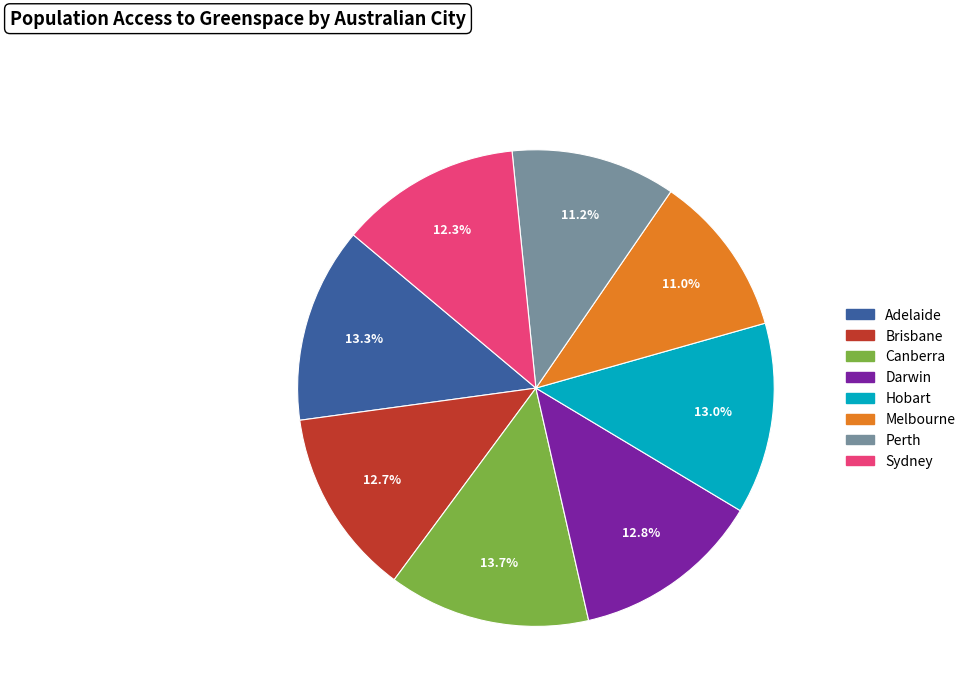

To the nearest percent, what percentage of the pie is Brisbane?

13%